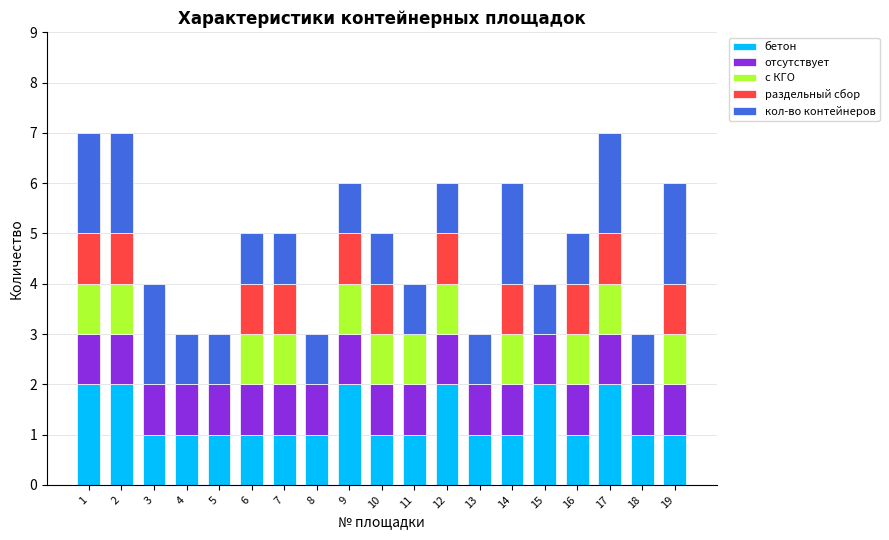

What is the approximate value of бетон at 12?

2